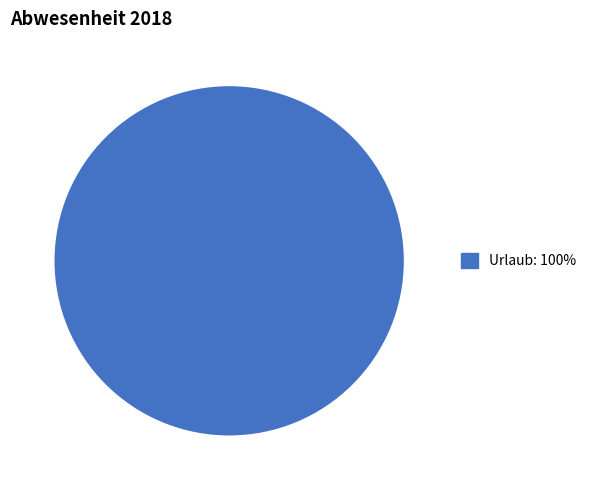

Is there a majority slice in this chart?

Yes